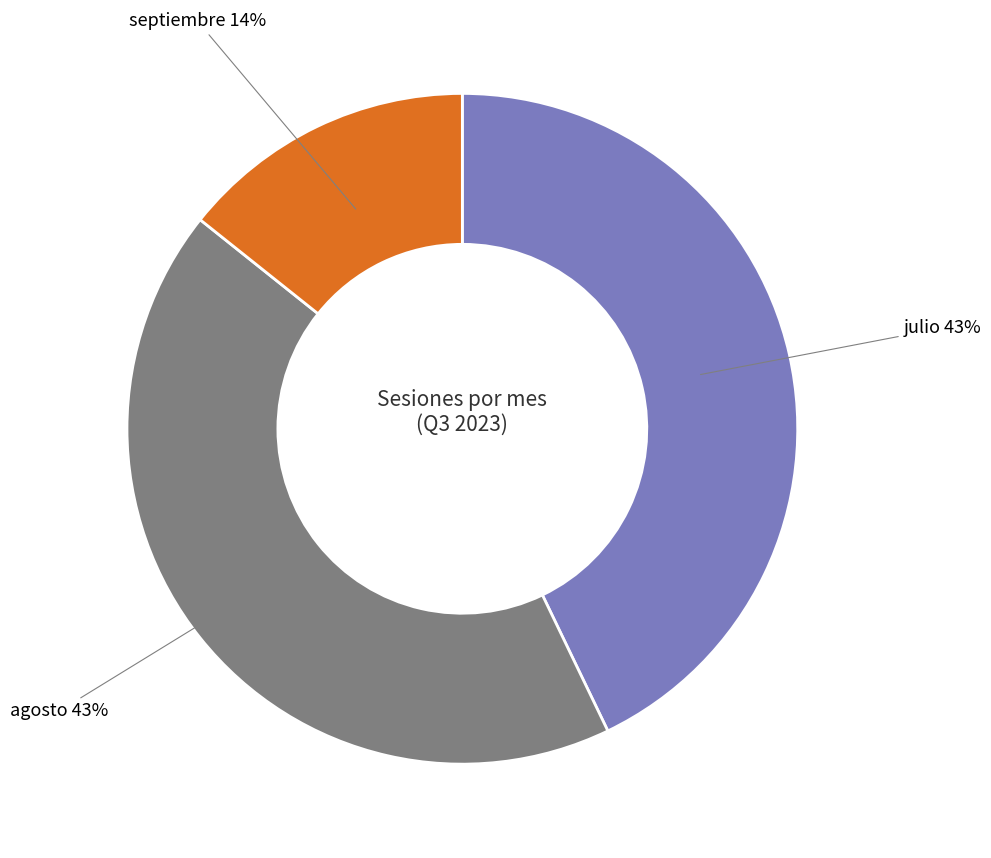

To the nearest percent, what is the average slice percentage?

33%